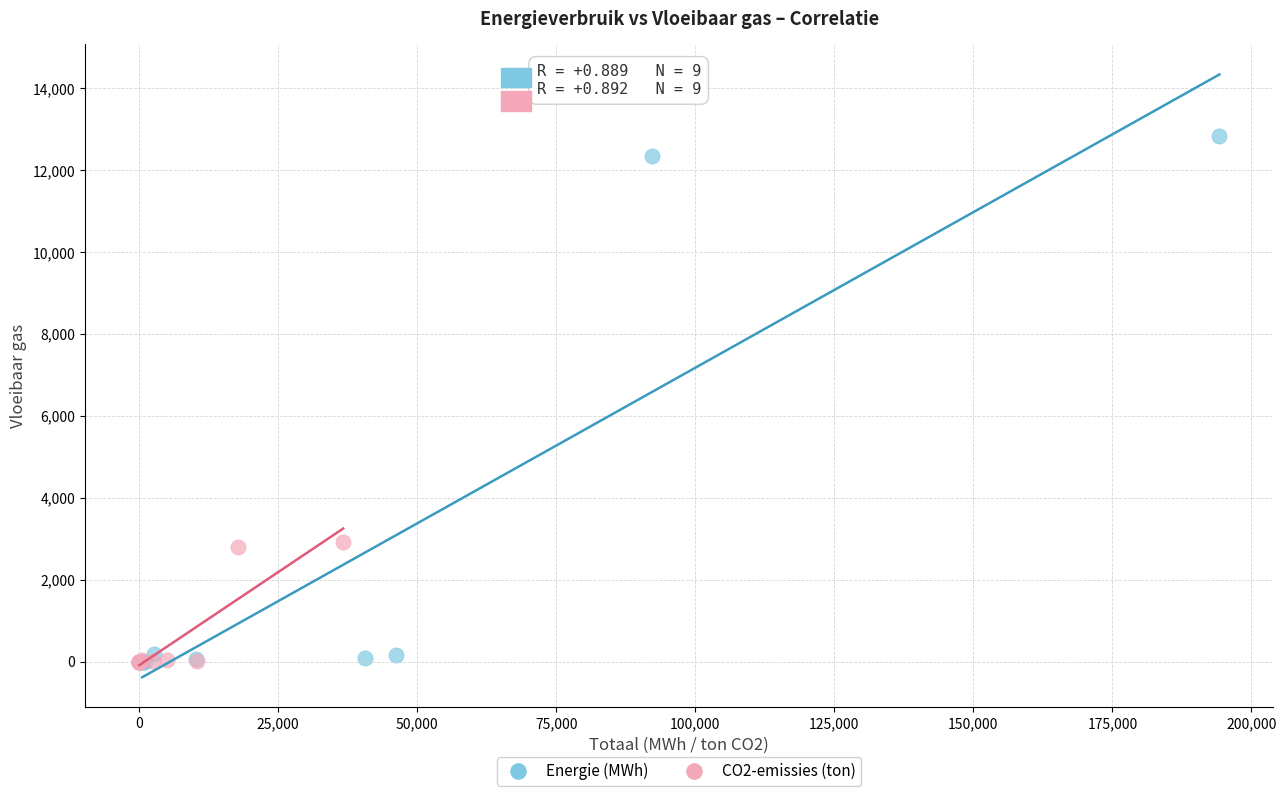

Which series has the largest Y range (max minus min)?

Energie (MWh)